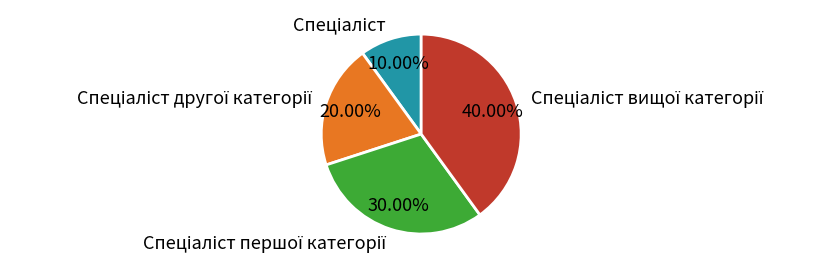

Is there any slice that represents more than half of the pie?

No